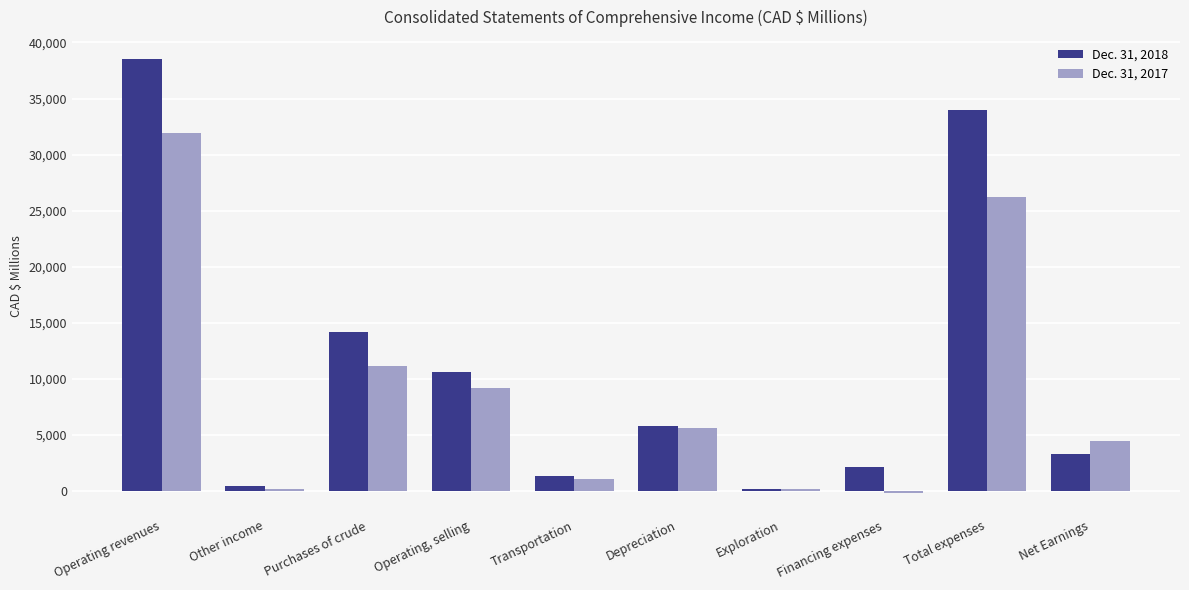

Is the value of Dec. 31, 2017 at Net Earnings greater than the value of Dec. 31, 2018 at Total expenses?

No